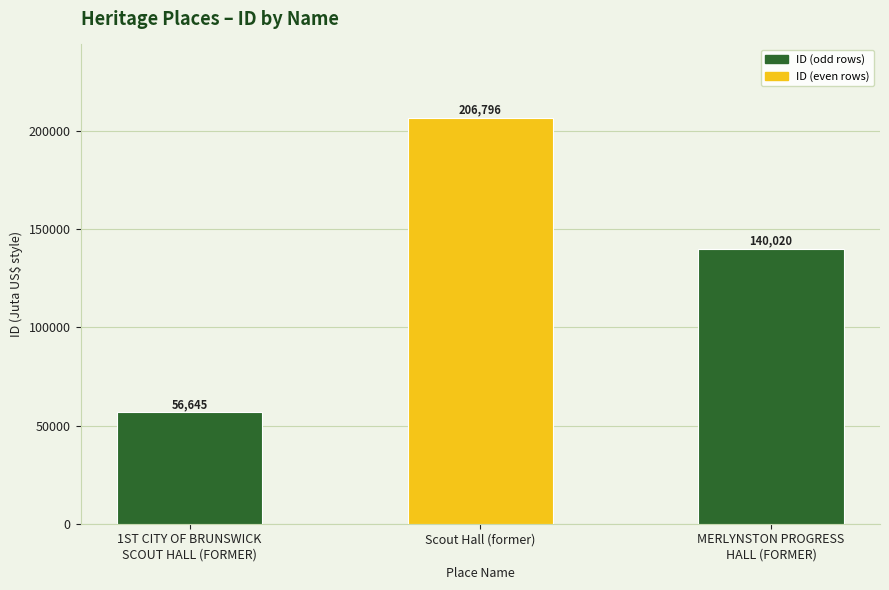

Reading right to left, extract all data points from this chart.

140020	206796	56645